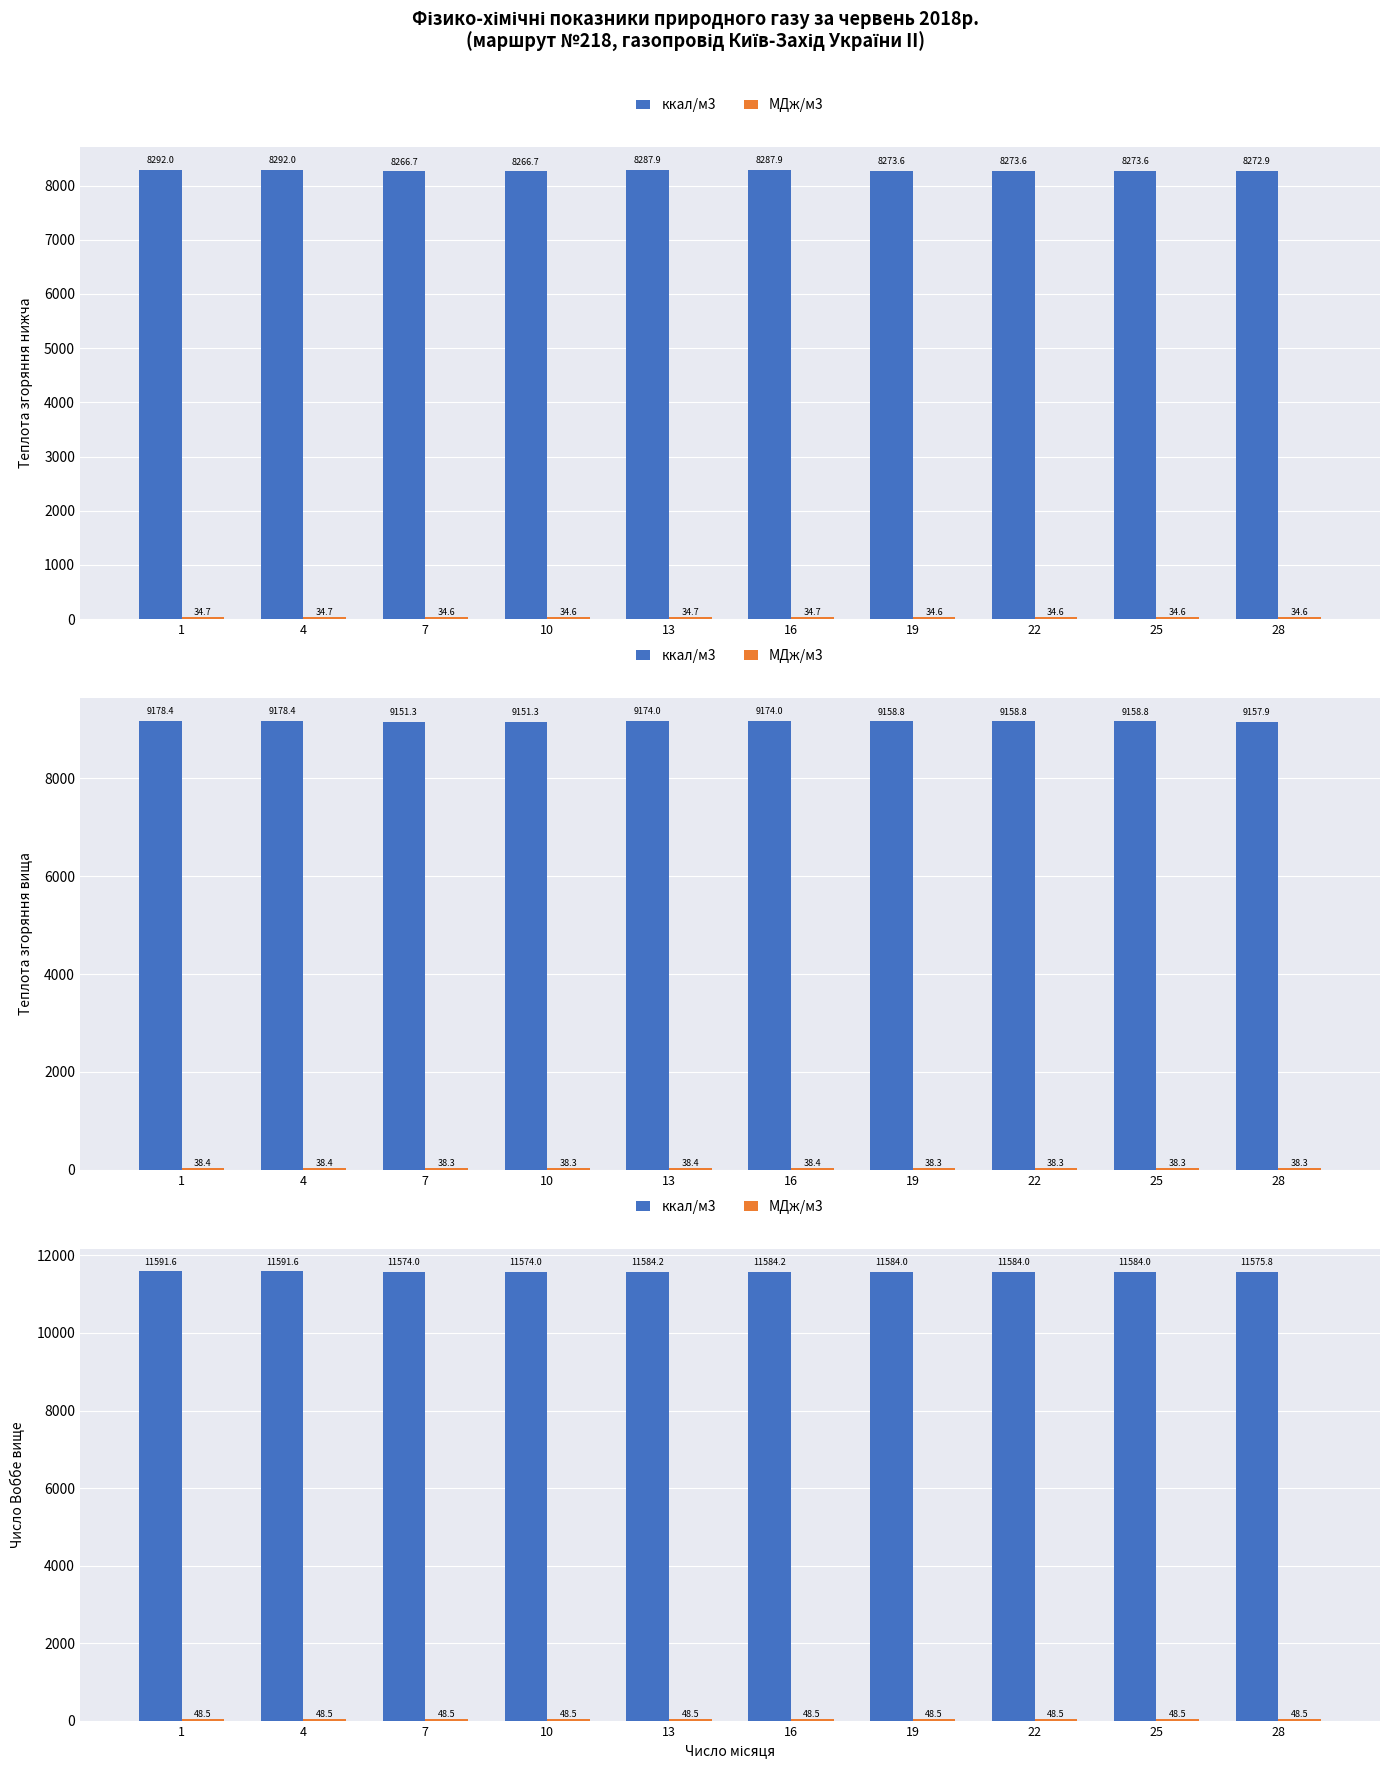

True or false: МДж/м3 has a value of 76.2 at 19.

False